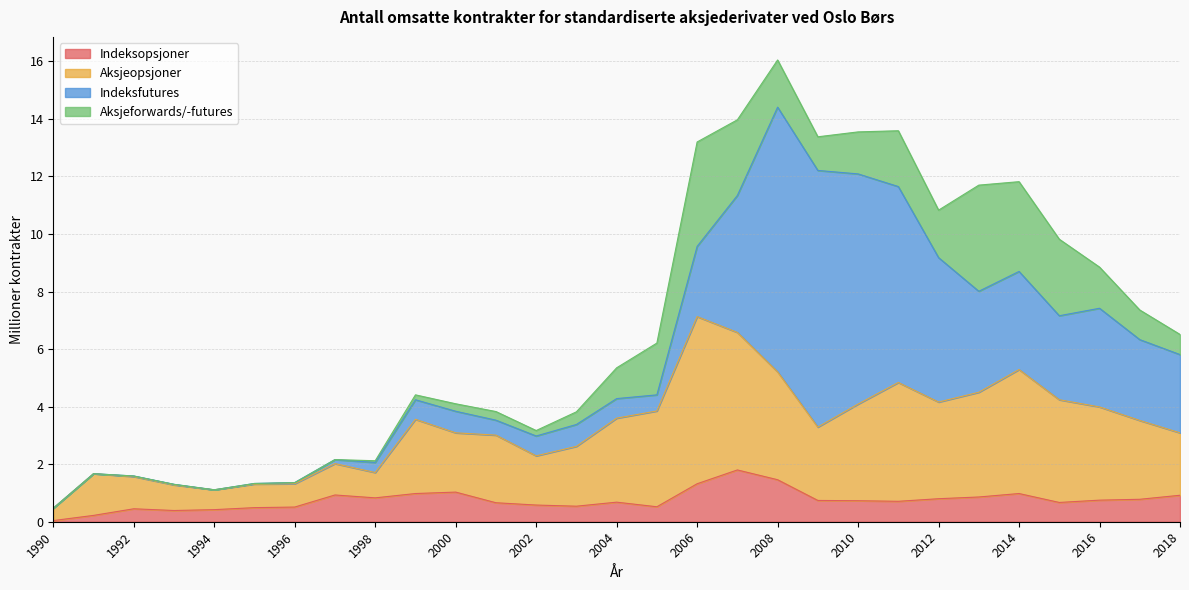

Is it true that Indeksopsjoner equals 0.4 at 1994?

True